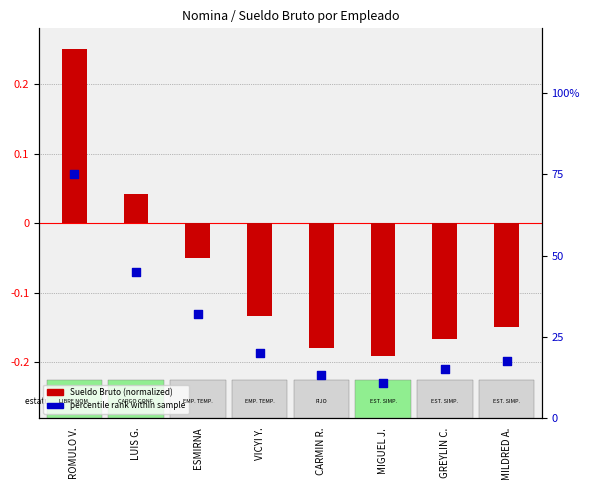

Which series has the largest total across all categories?

Percentile rank